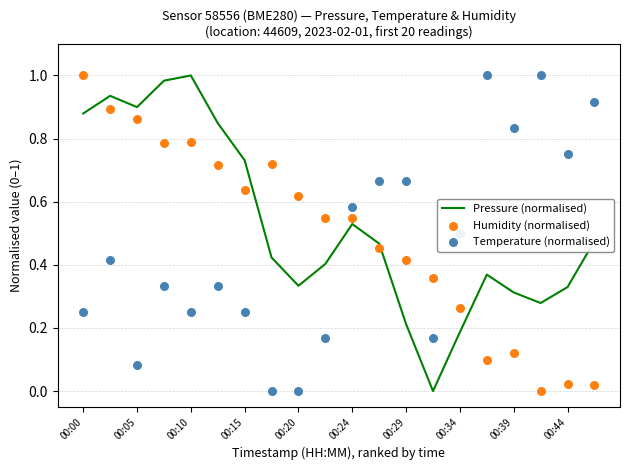

At how many categories does at least one series exceed 0?

20